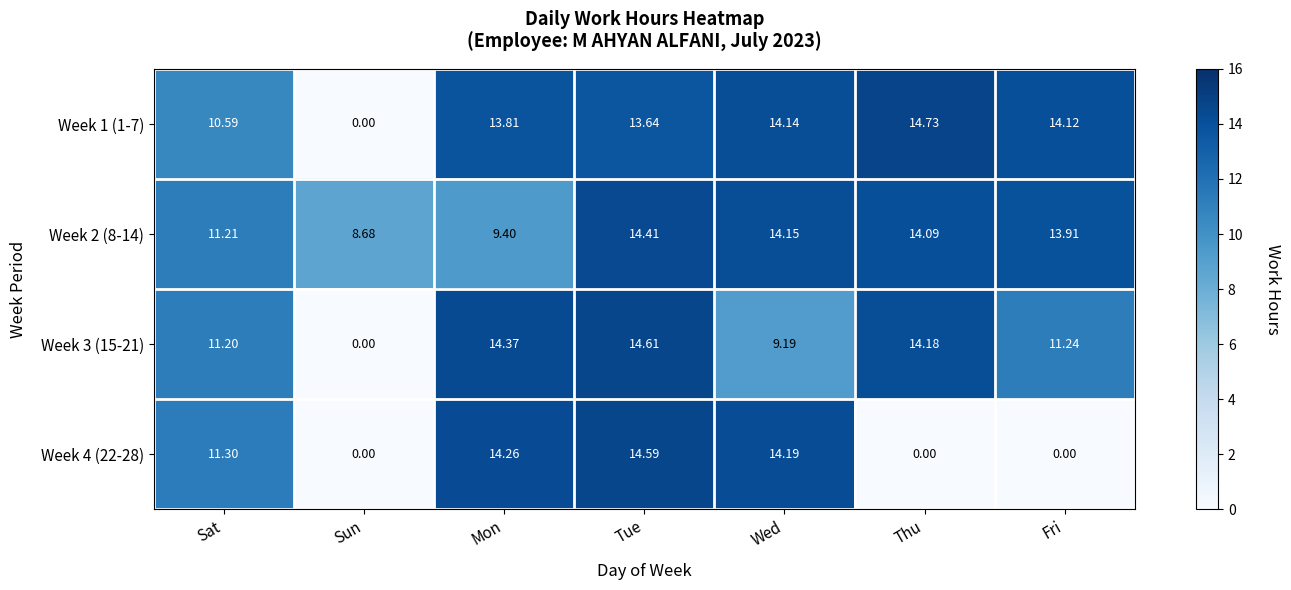

List the series in order of their overall mean, lowest first.

Week 4 (22-28), Week 3 (15-21), Week 1 (1-7), Week 2 (8-14)